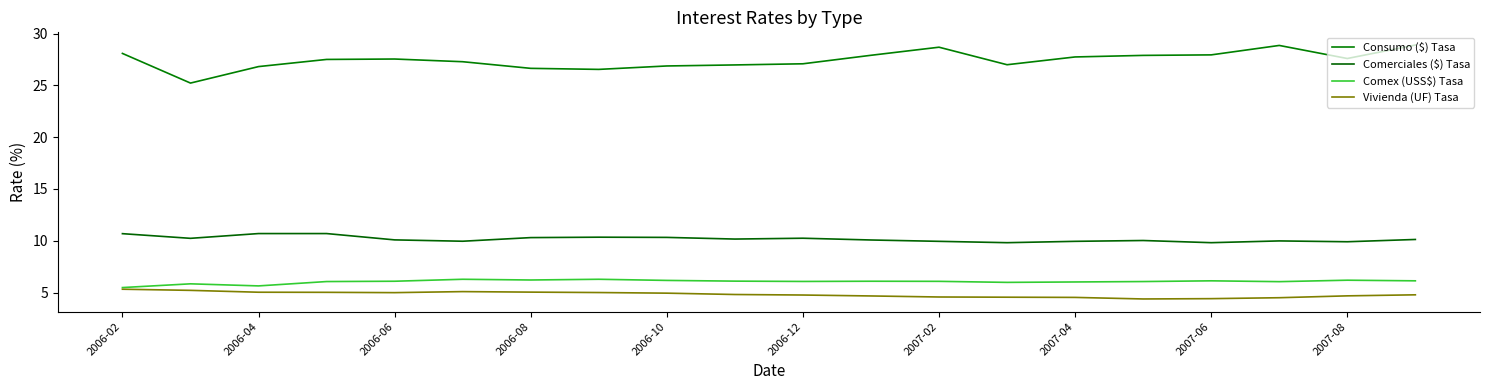

What are all the series names shown in the legend?

Consumo ($) Tasa, Comerciales ($) Tasa, Comex (USS$) Tasa, Vivienda (UF) Tasa